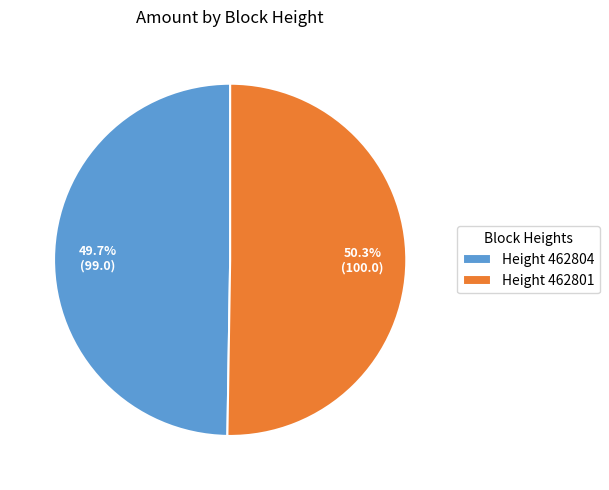

Does any single category account for the majority?

Yes